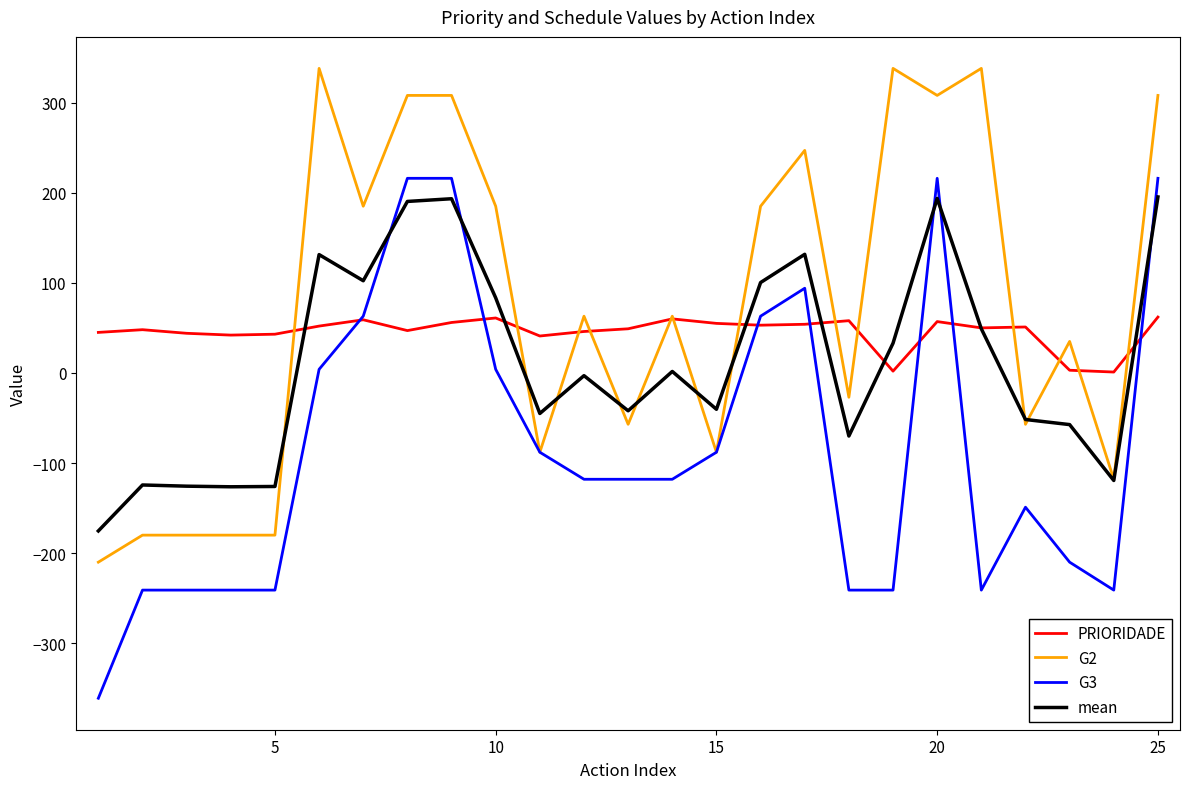

What is the average value of the PRIORIDADE series?

45.6